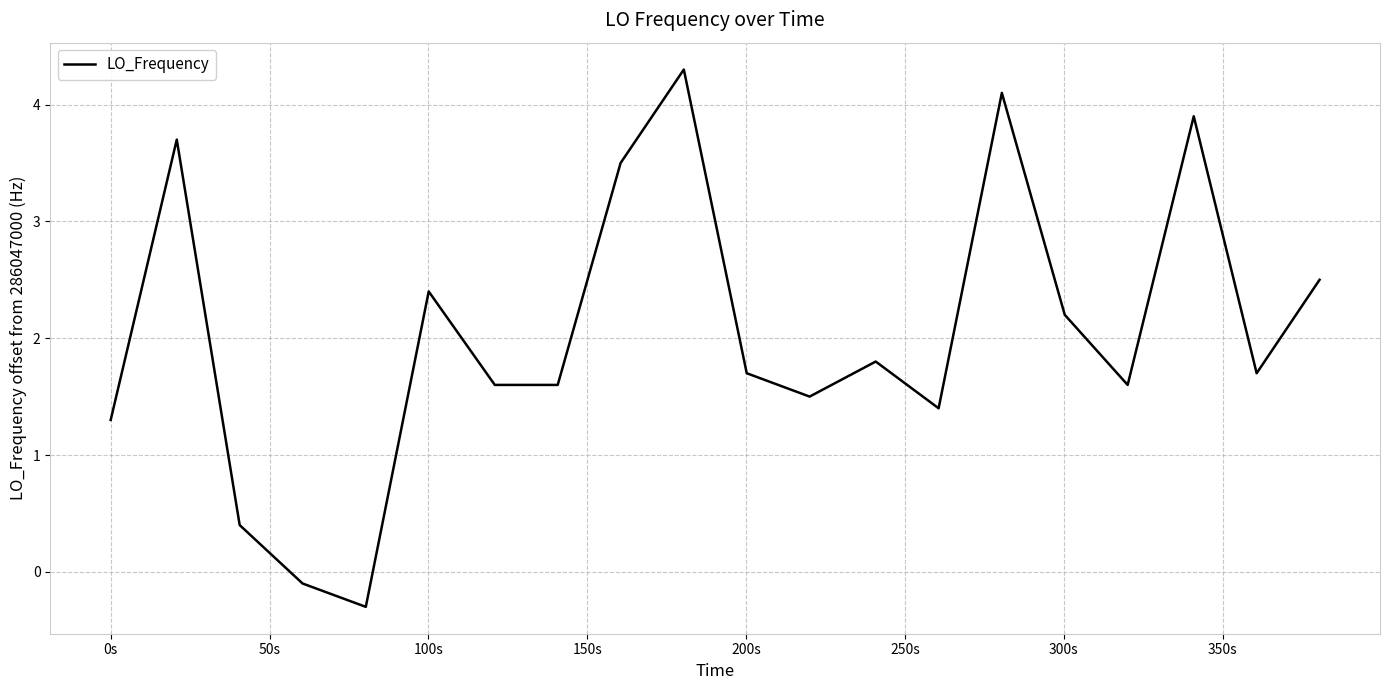

What is the greatest value displayed?

4.3